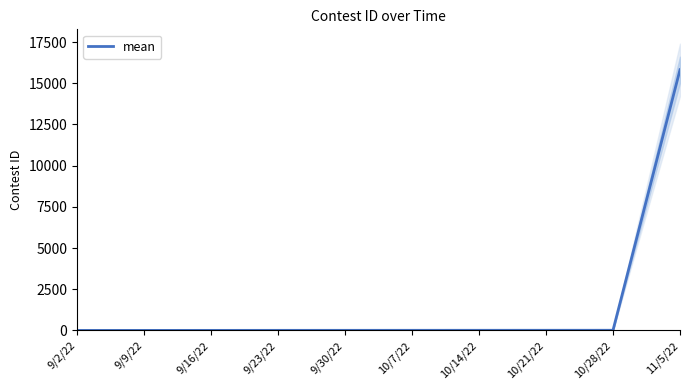

What is the difference between the maximum and minimum values?

15821